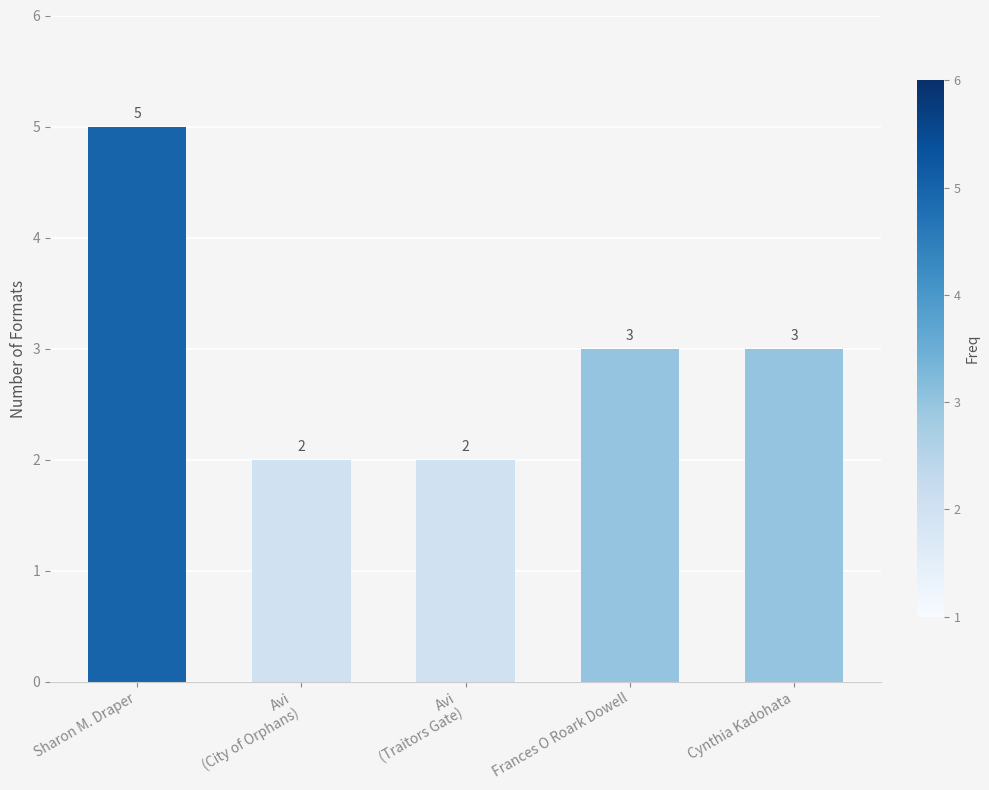

Reading left to right, what are all the values shown in this chart?

Sharon M. Draper=5	Avi
(City of Orphans)=2	Avi
(Traitors Gate)=2	Frances O Roark Dowell=3	Cynthia Kadohata=3